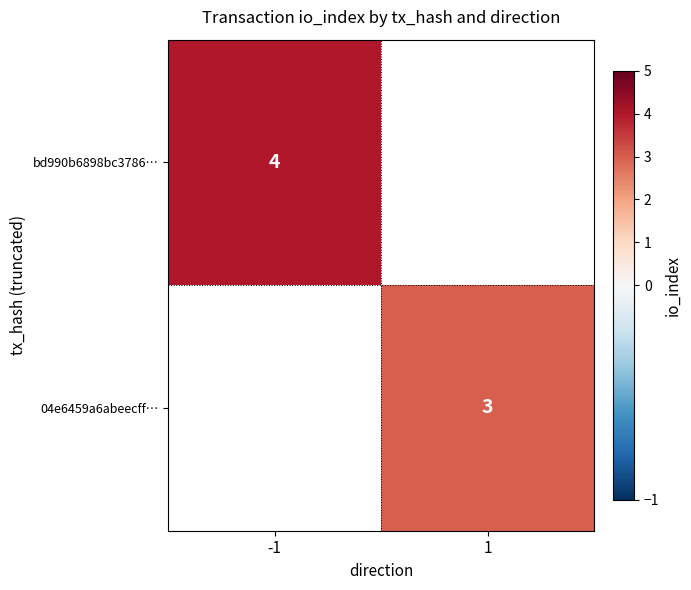

At which category does the chart reach its peak across all series?

-1